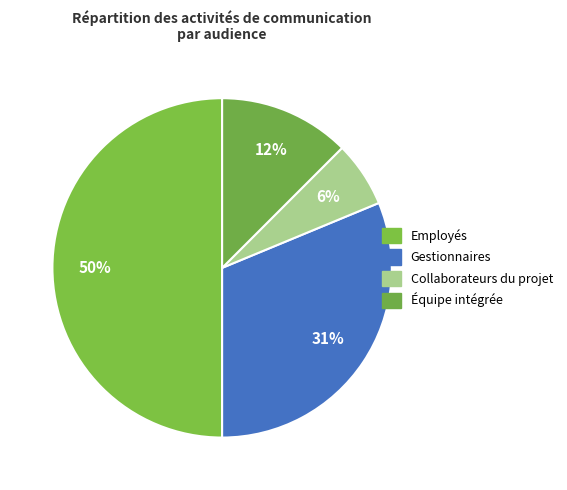

Which slice is the largest?

Employés